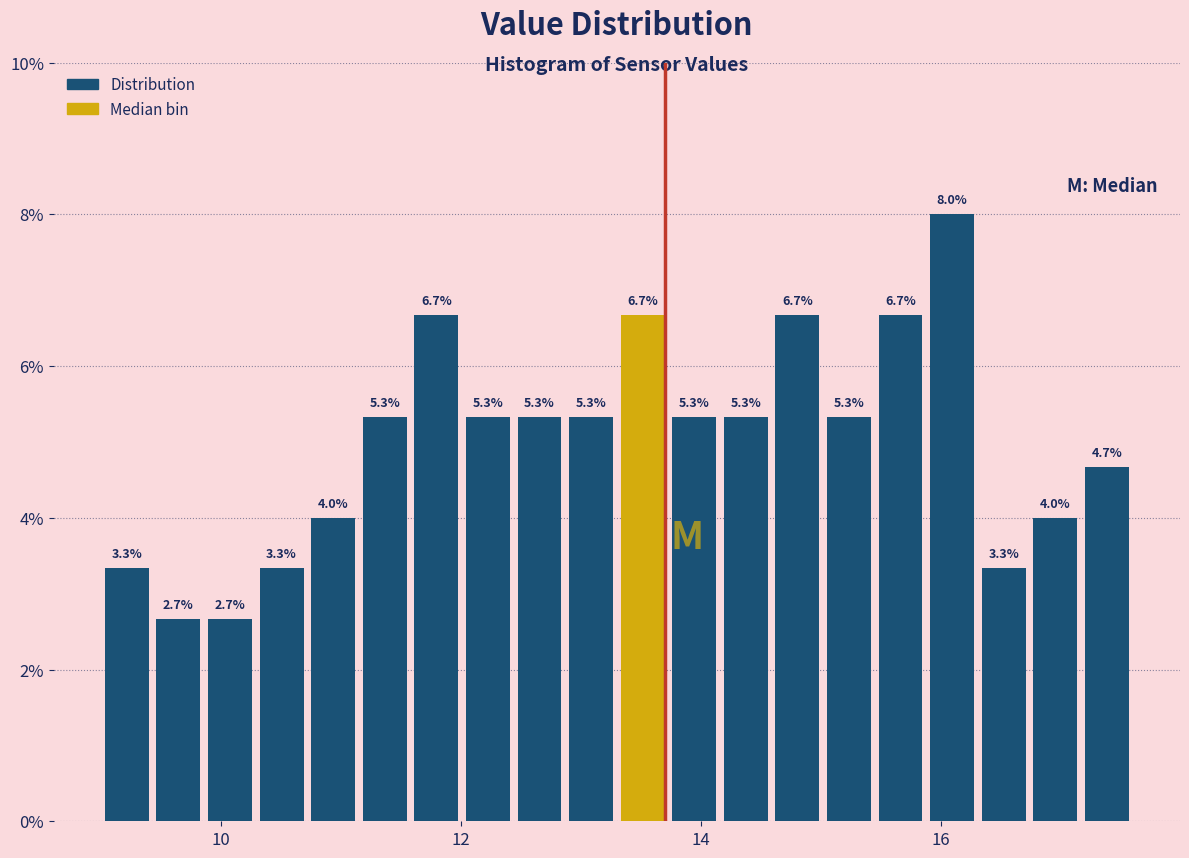

Around what value on the x-axis is the tallest bar? Give the approximate position of its centre, as read against the axis.

16.0